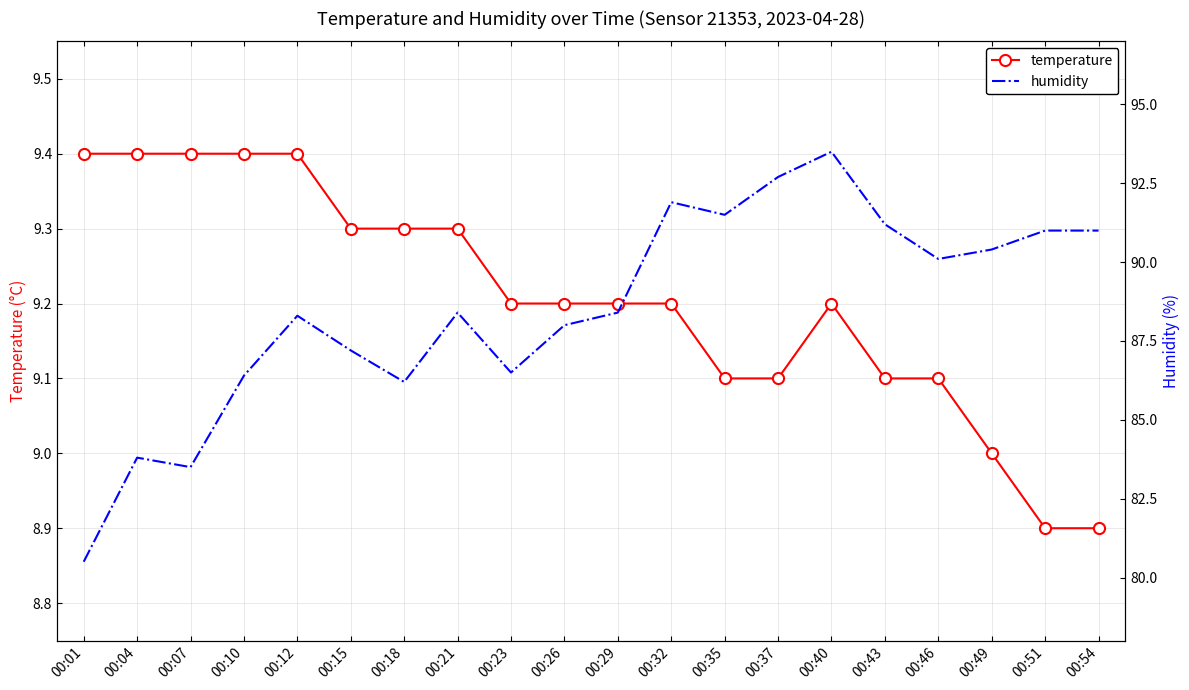

What is the average value of the temperature series?

9.2